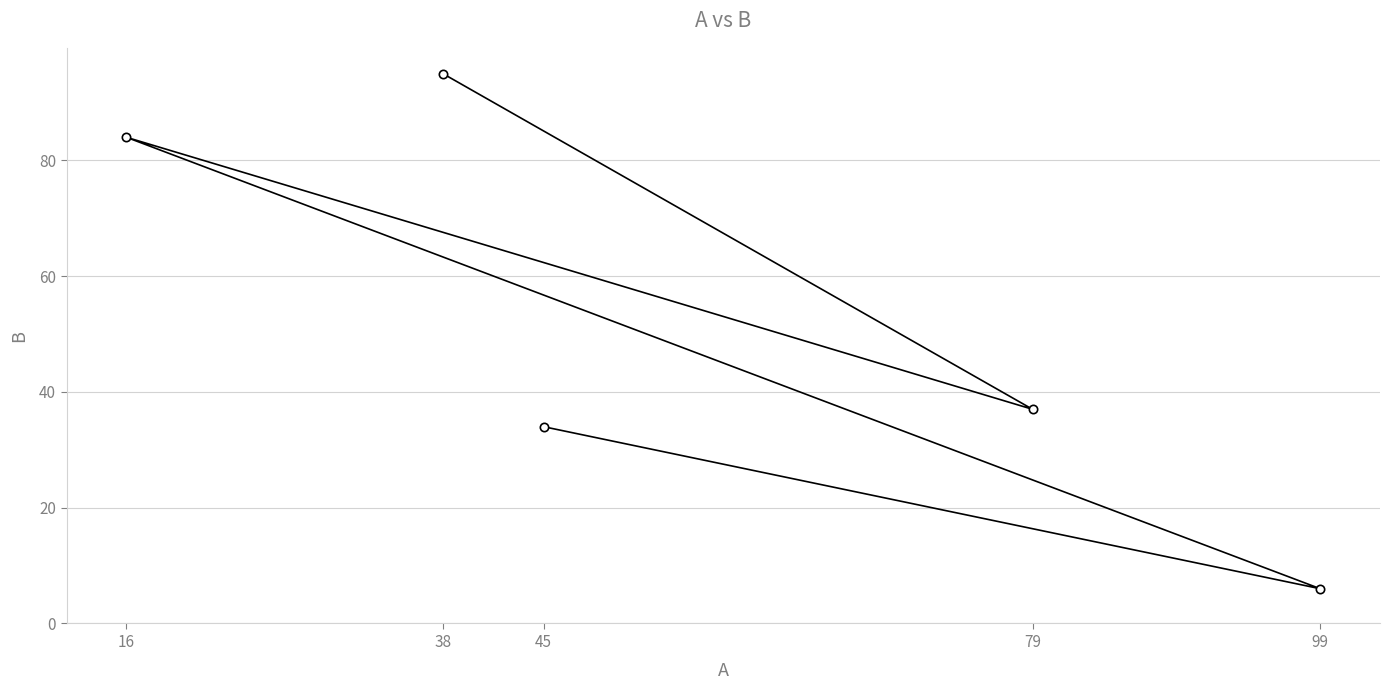

Reading left to right, list all the values displayed in this chart.

16=84	38=95	45=34	79=37	99=6